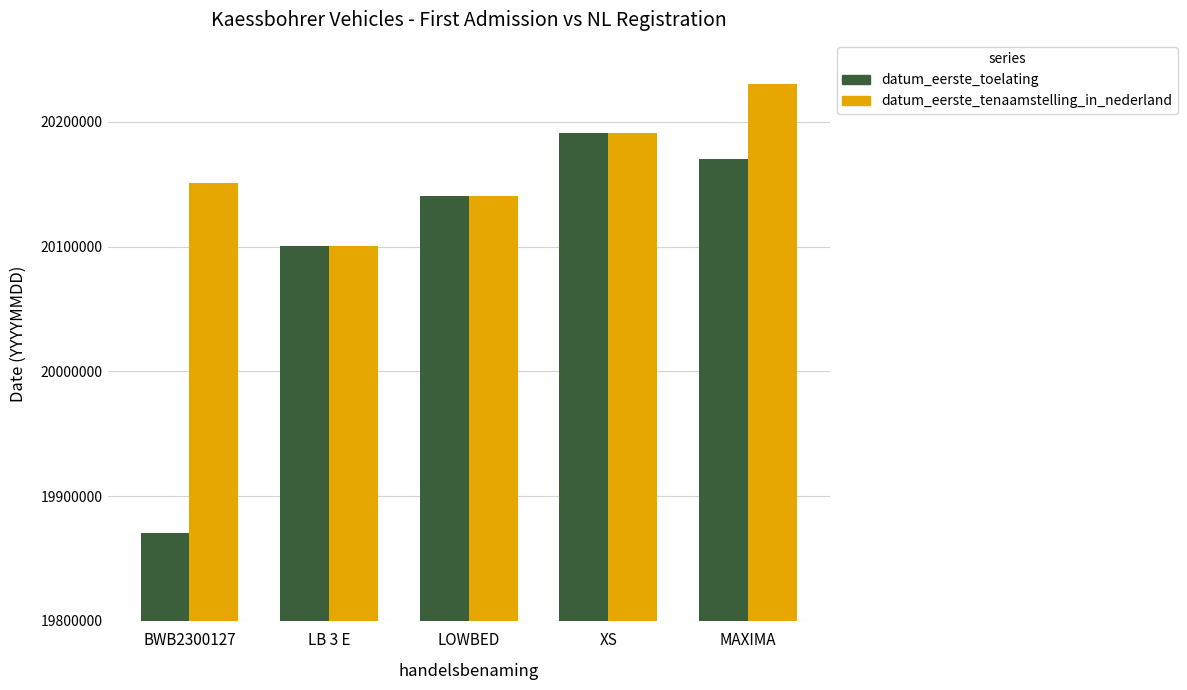

What is the lowest value of the datum_eerste_toelating series?

19870630